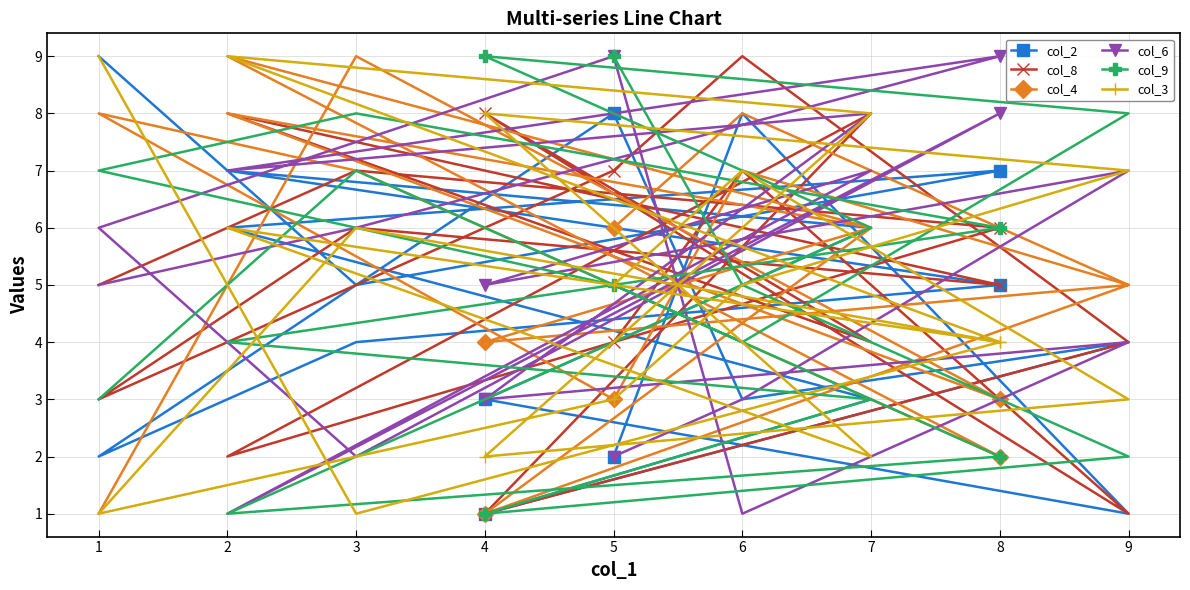

Which series has the widest spread of values?

col_2